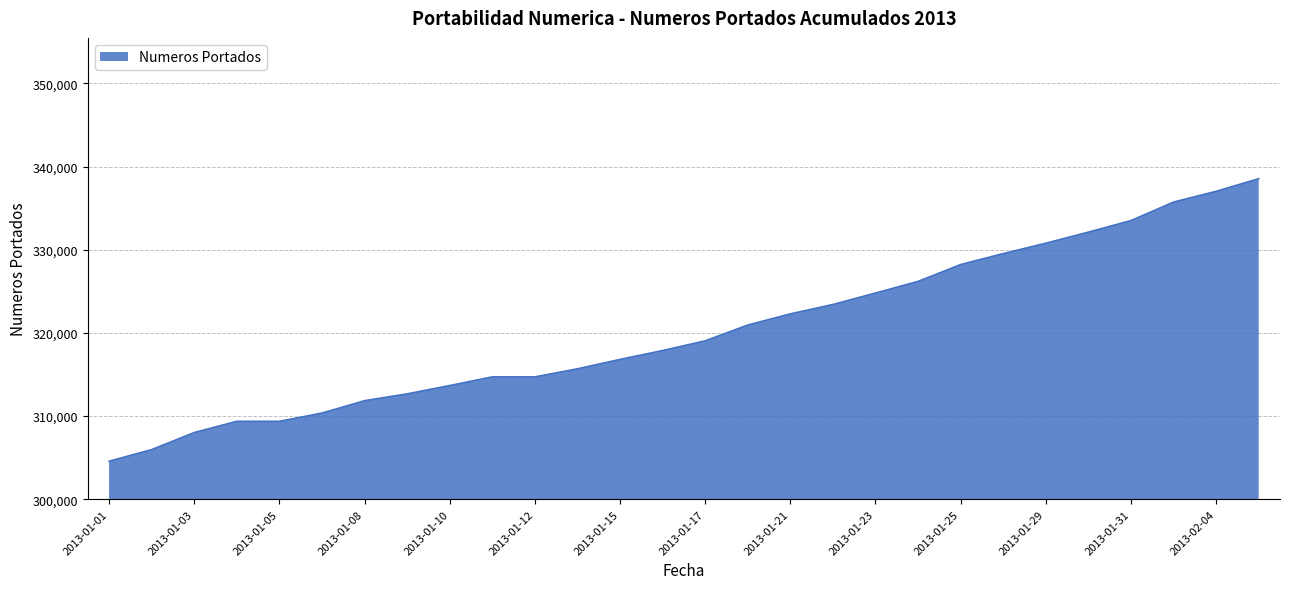

Reading left to right, transcribe all the data shown in this chart.

304573	305969	308019	309370	309370	310361	311851	312668	313670	314713	314713	315682	316811	317879	319048	320942	322287	323417	324791	326192	328218	329532	330782	332115	333502	335729	337020	338540